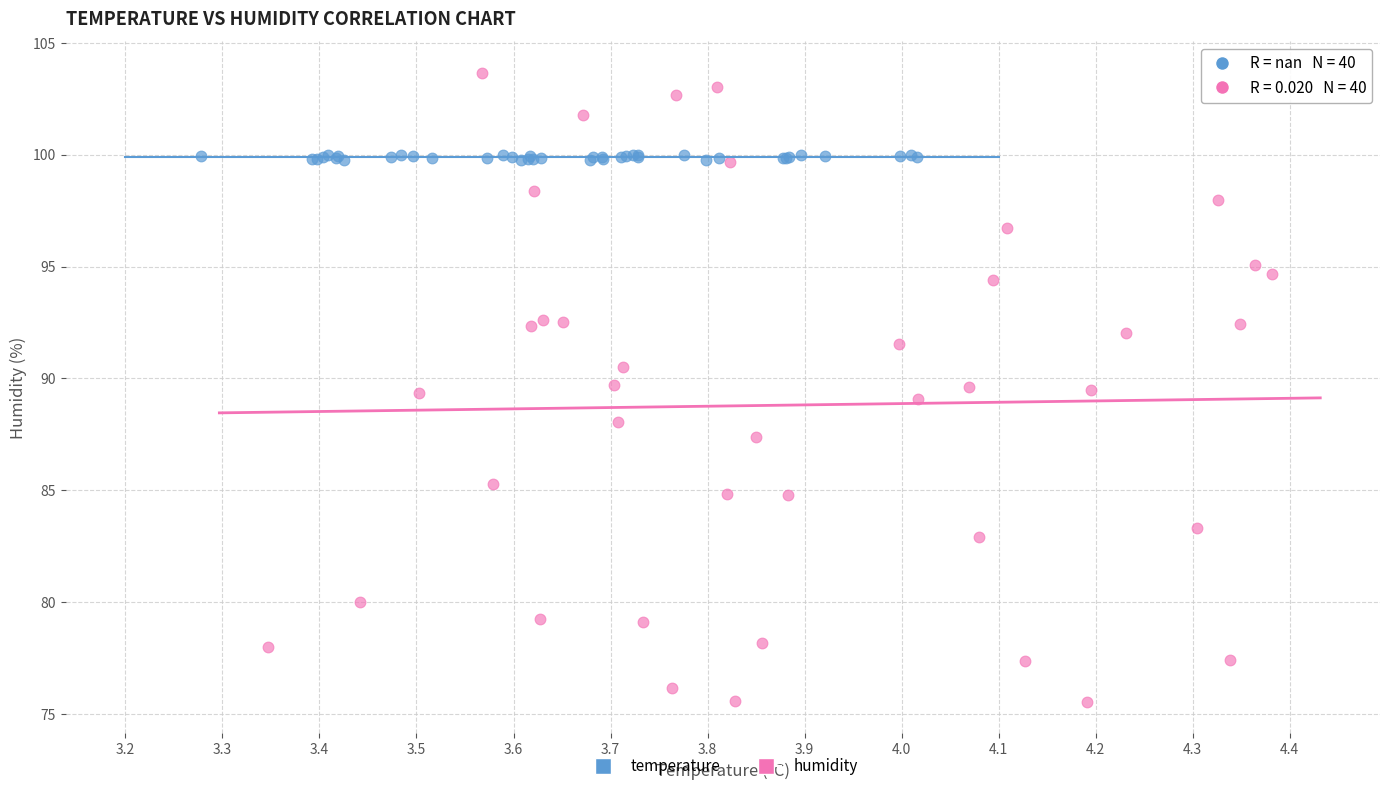

Which series has the widest spread of Y values?

humidity